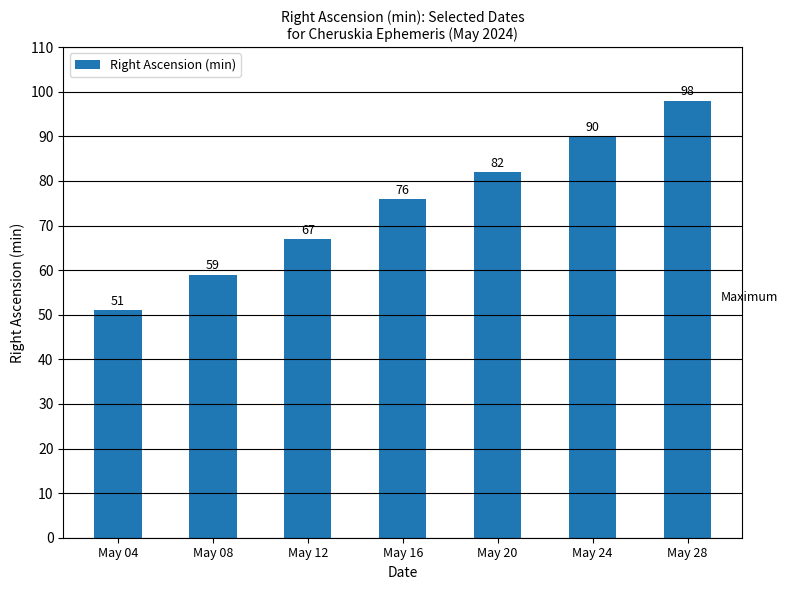

Approximately how many times larger is the value at May 12 compared to May 20?

0.8